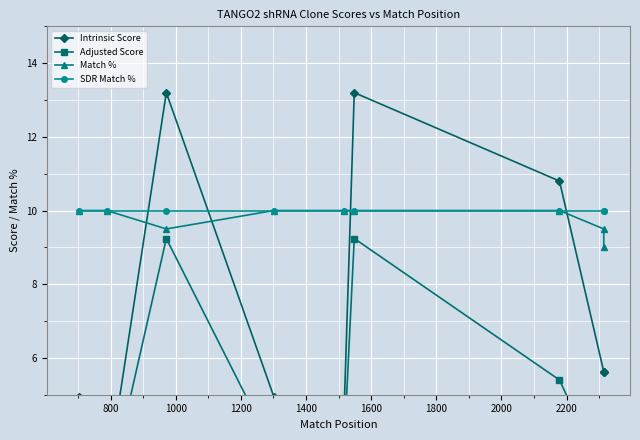

What is the value of the Adjusted Score point at the 1st from the left?

3.5